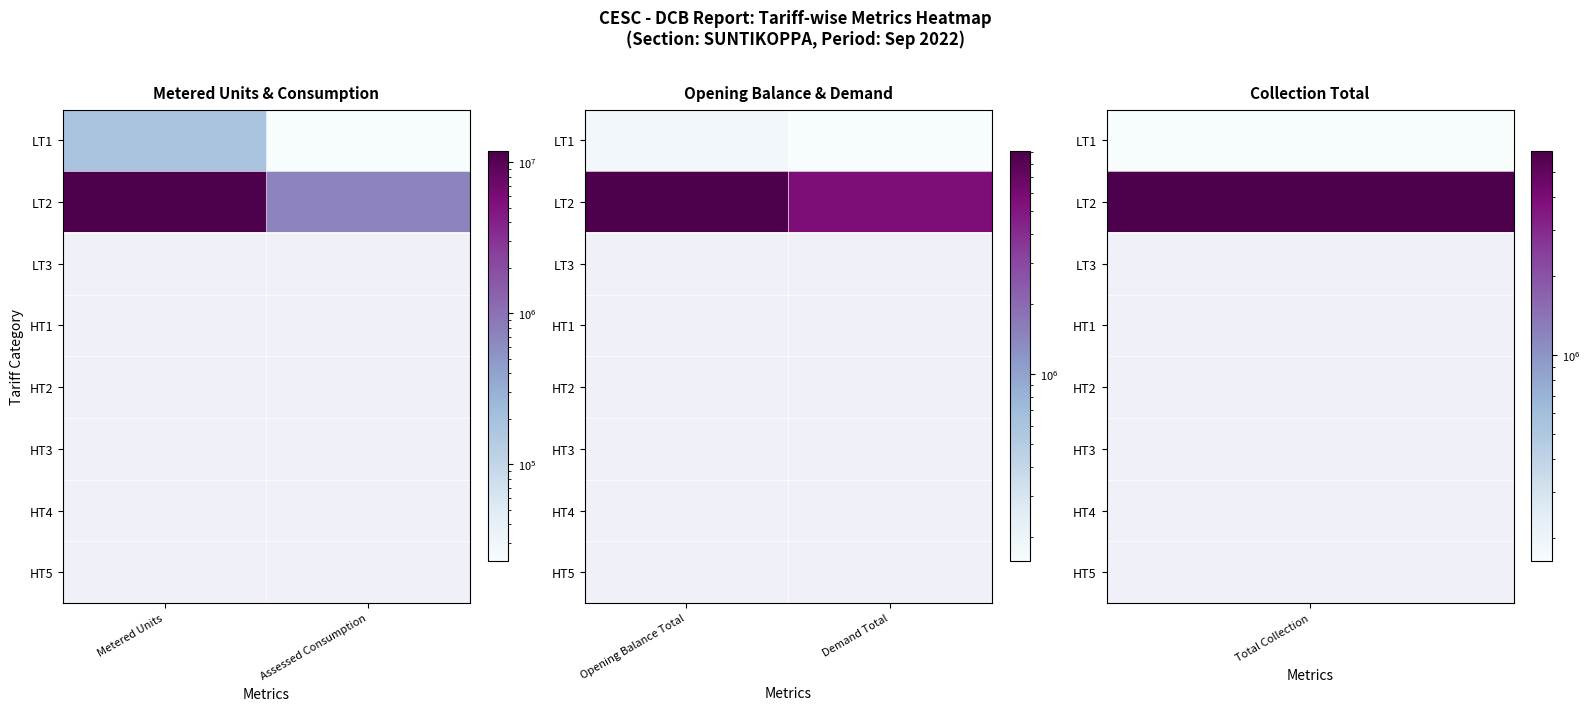

At which label does LT2 reach its peak?

Opening Balance Total